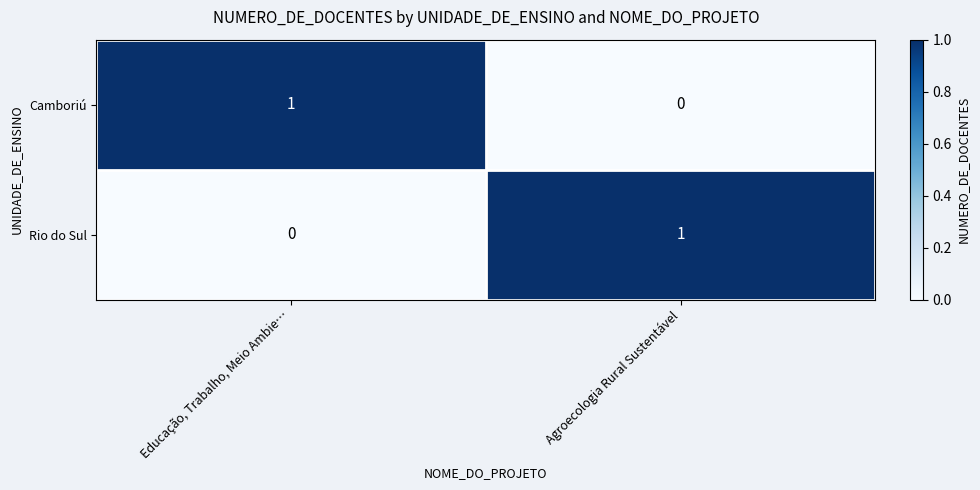

Rank the categories by Camboriú value from lowest to highest.

Agroecologia Rural Sustentável, Educação, Trabalho, Meio Ambie…